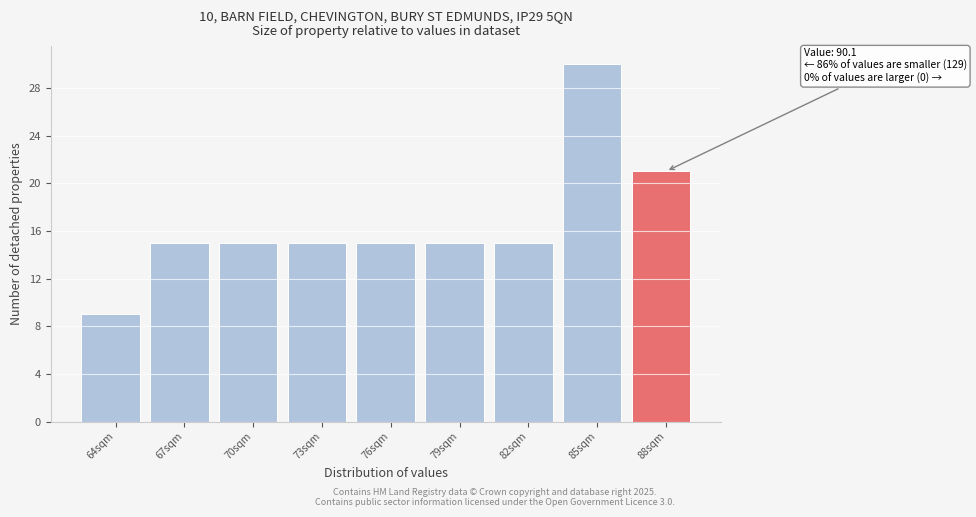

Reading left to right, transcribe all the data shown in this chart.

9	15	15	15	15	15	15	30	21